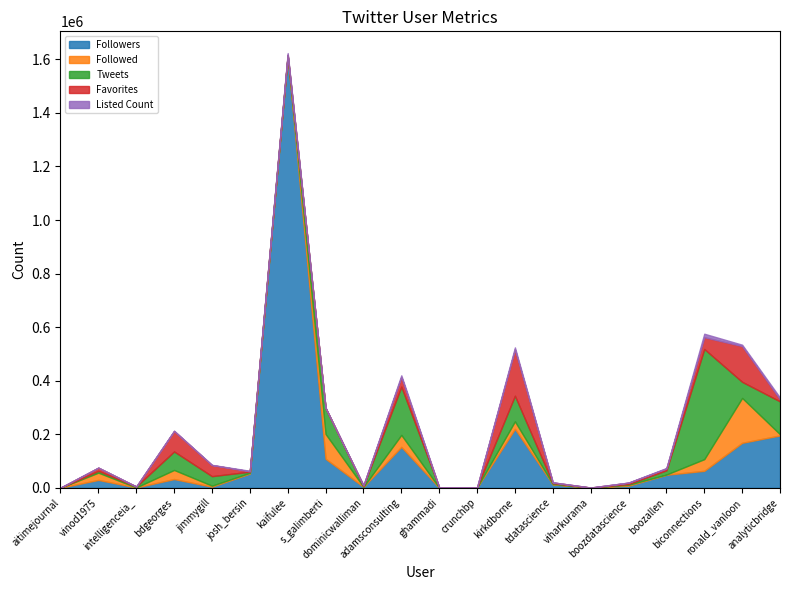

Which series has the largest total across all categories?

Followers